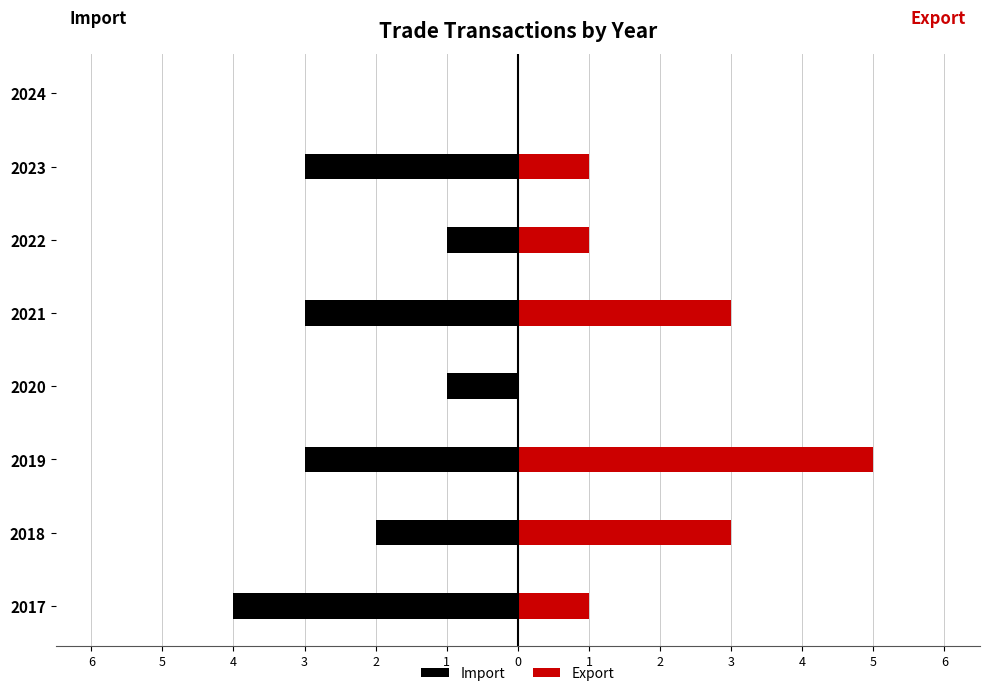

How many Import values are between -3 and -1?

6